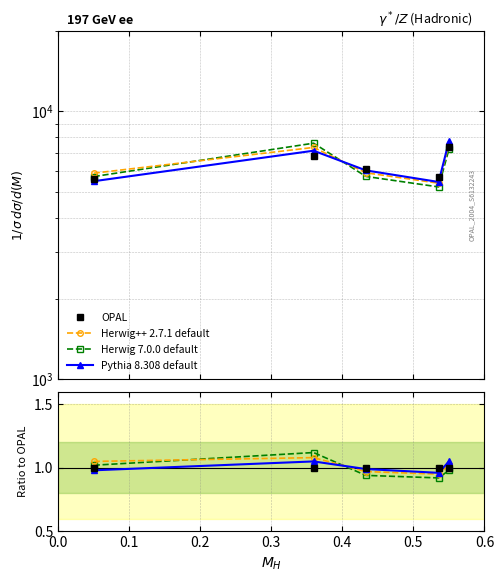

What are all the series names shown in the legend?

OPAL, Herwig++ 2.7.1 default, Herwig 7.0.0 default, Pythia 8.308 default